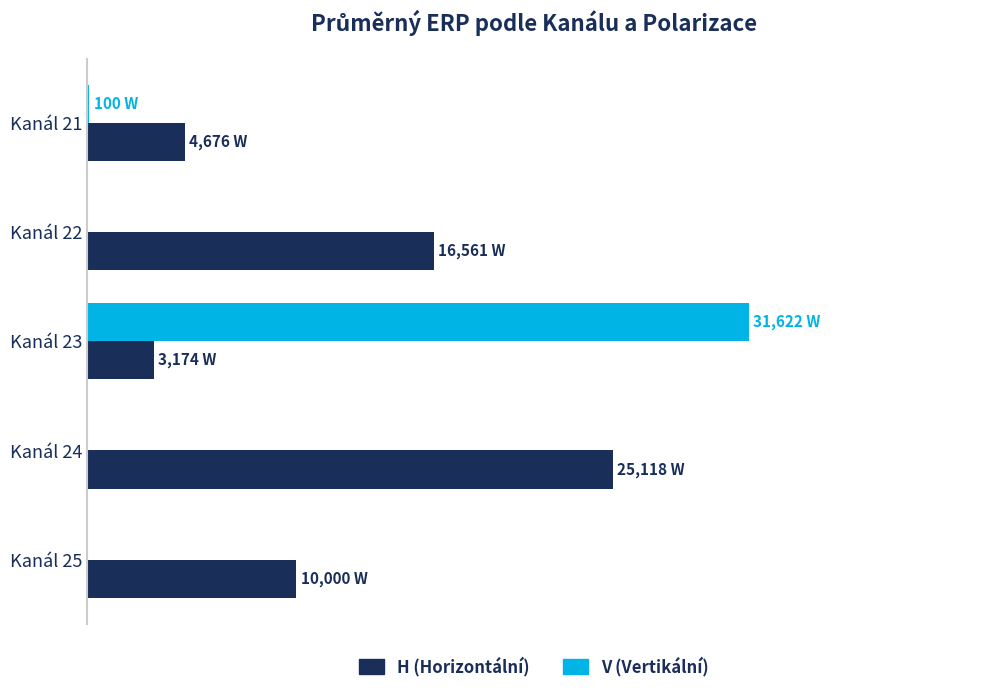

Which series has the largest total across all categories?

H (Horizontální)